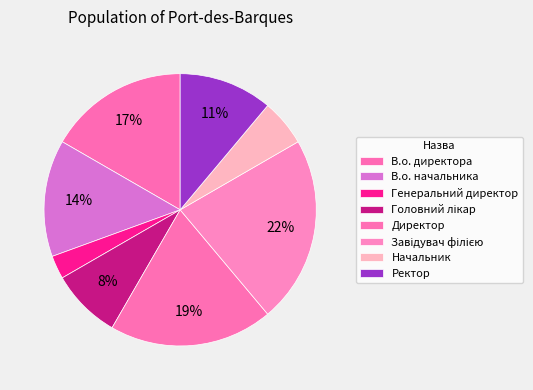

To the nearest percent, what is the combined percentage of Директор and В.о. директора?

36%